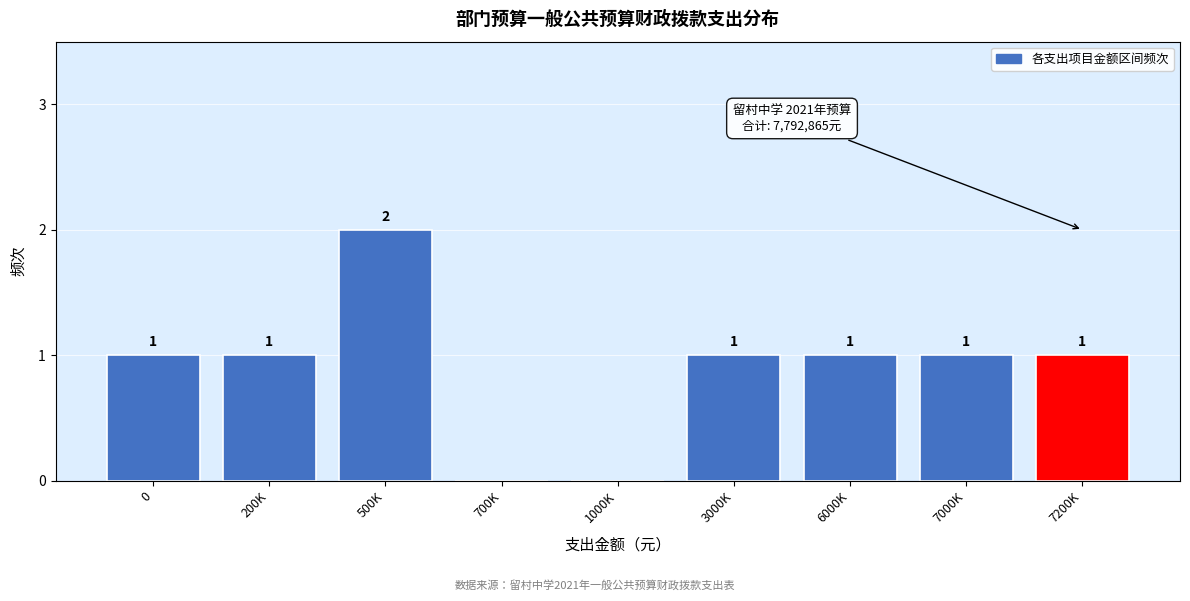

Reading left to right, what are all the values shown in this chart?

0=1	200K=1	500K=2	700K=0	1000K=0	3000K=1	6000K=1	7000K=1	7200K=1